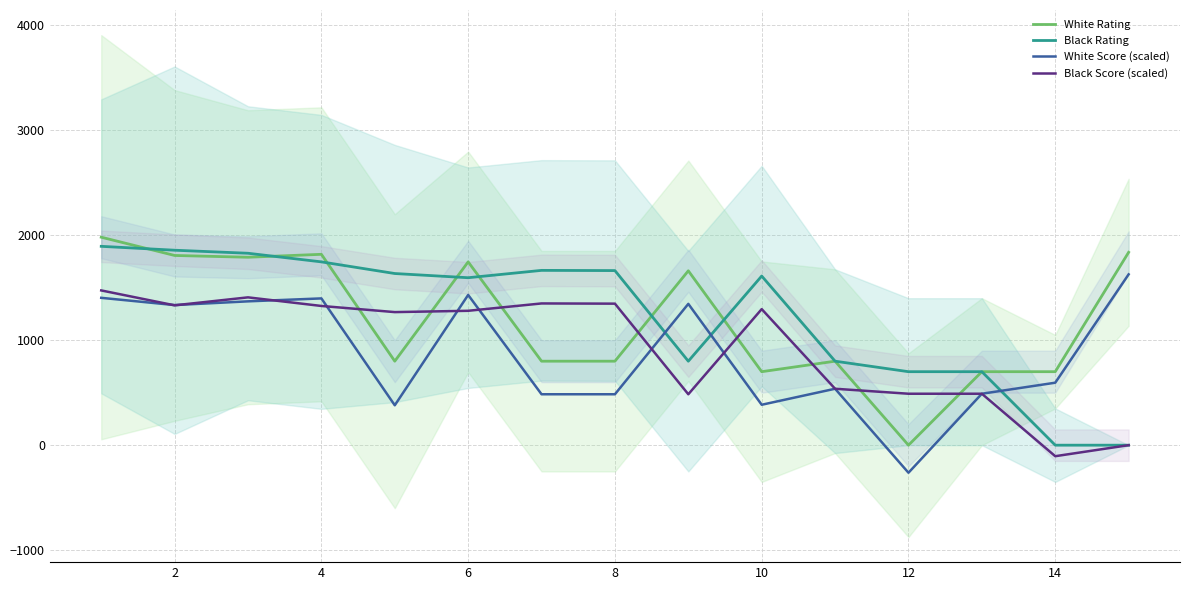

True or false: White Rating and White Score (scaled) cross at least once.

False